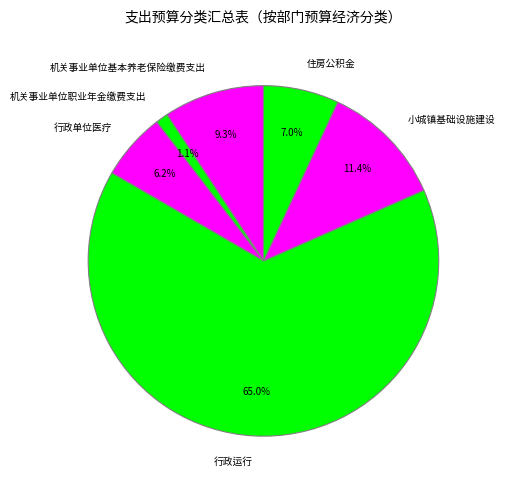

Between 机关事业单位职业年金缴费支出 and 机关事业单位基本养老保险缴费支出, which is larger?

机关事业单位基本养老保险缴费支出